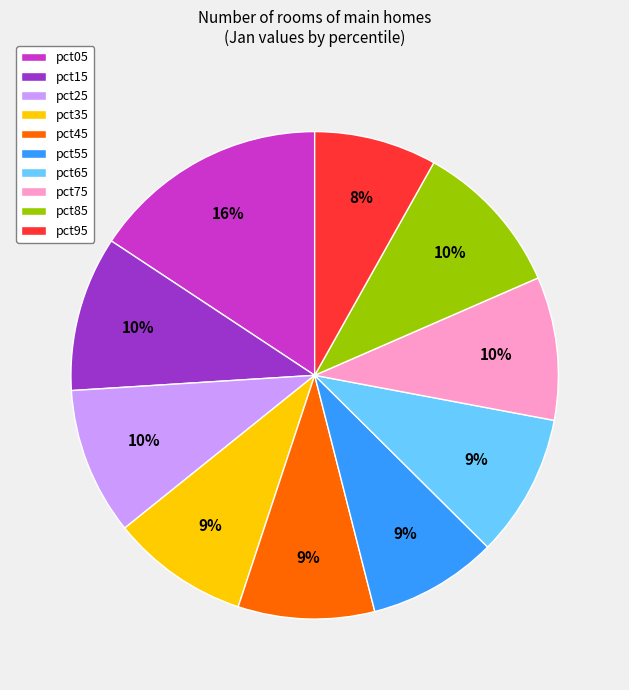

Is the sum of pct65 and pct85 greater than half?

No